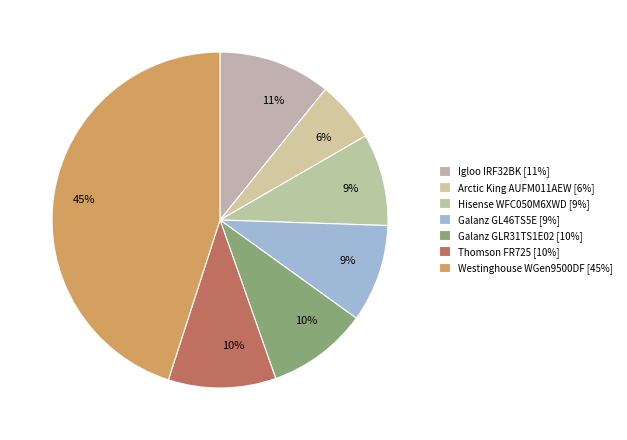

Count the number of slices in the pie.

7